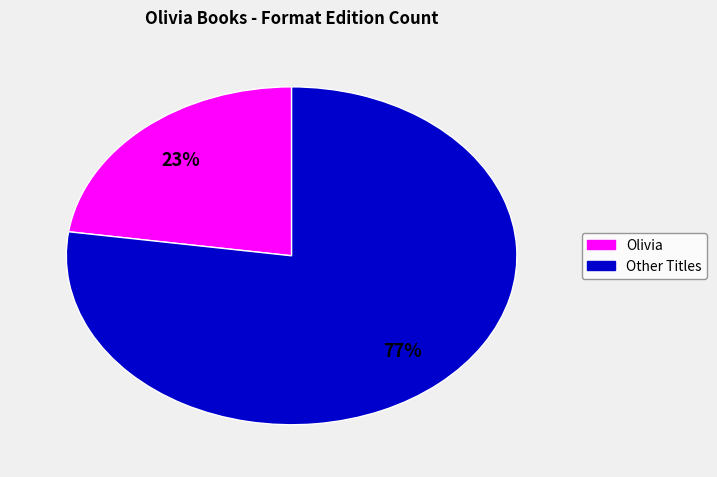

Is there a majority slice in this chart?

Yes